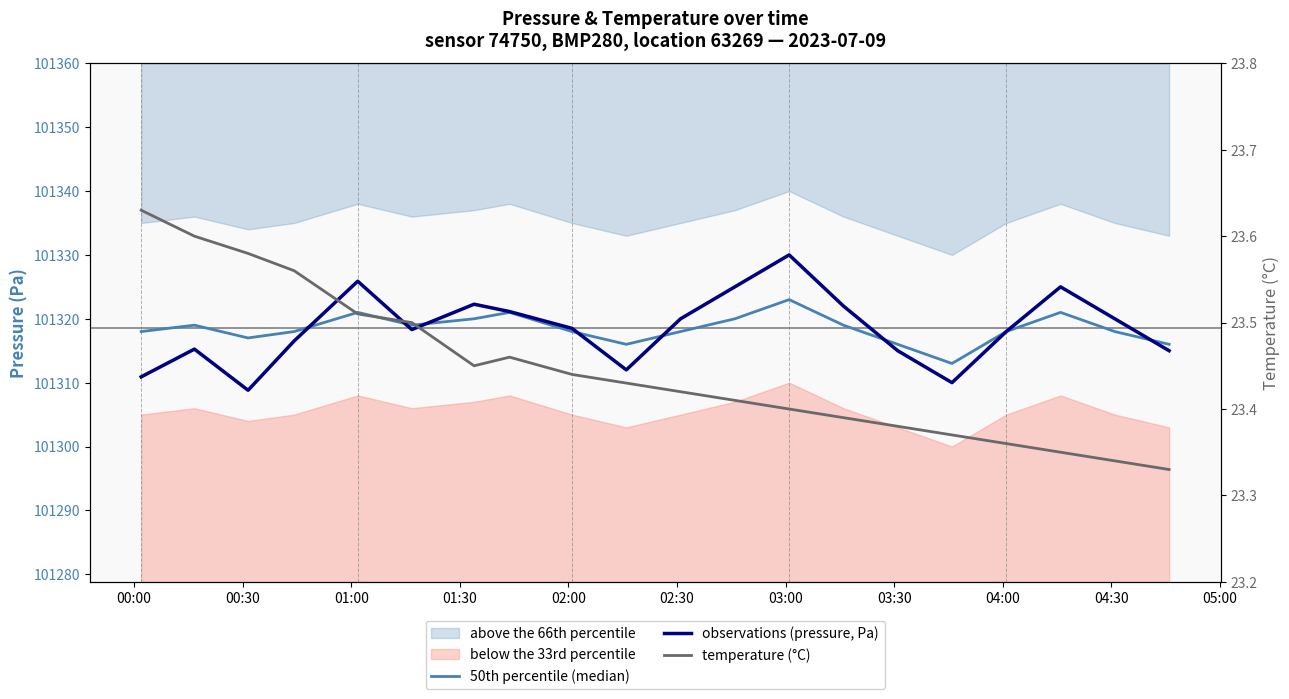

What is the average value of the temperature (°C) series?

23.4